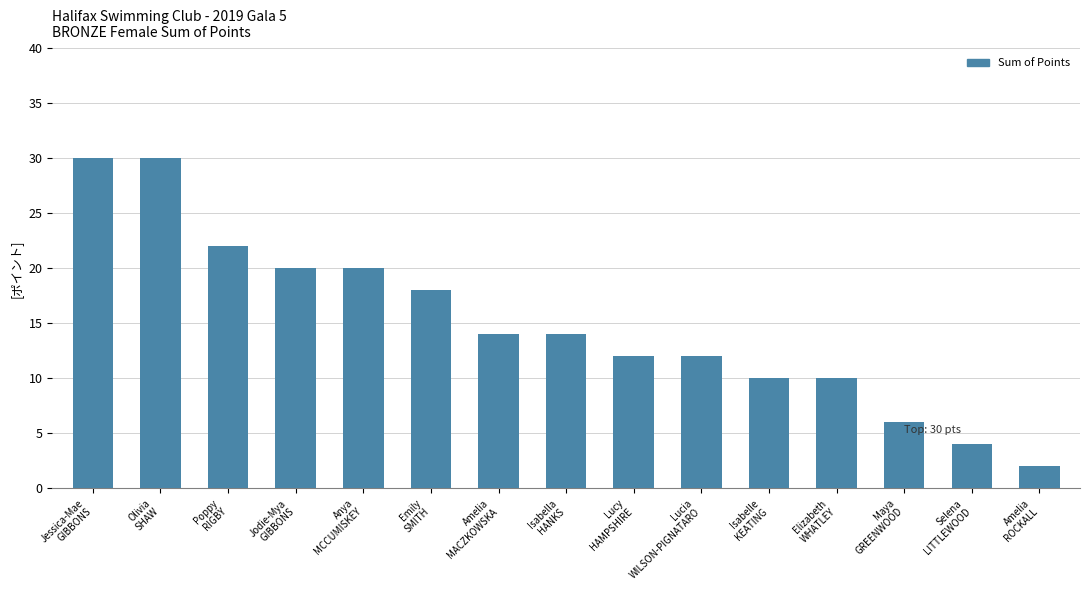

Read the value at Olivia
SHAW, to the nearest 10.

30